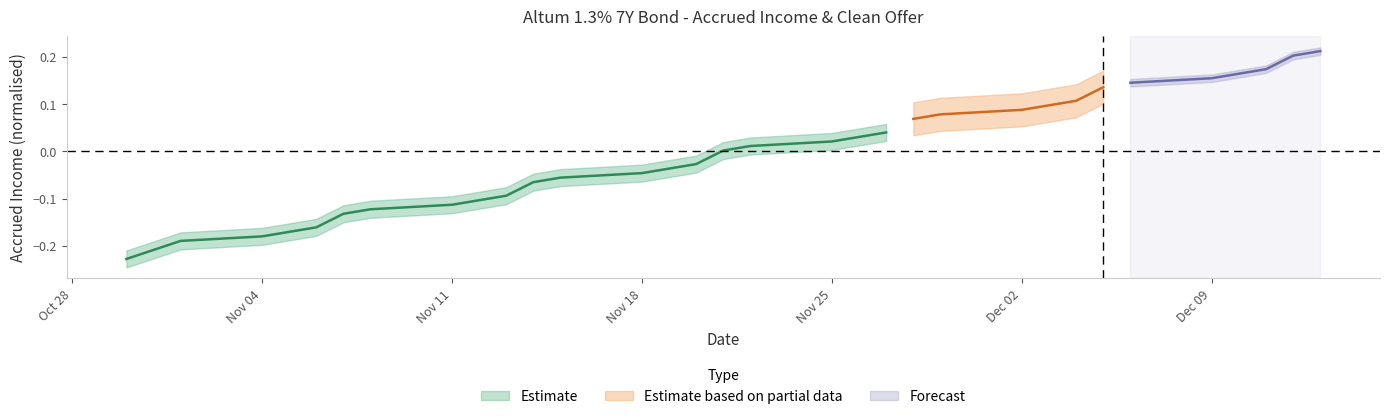

Rank the categories by value from lowest to highest.

2024-10-30, 2024-11-01, 2024-11-04, 2024-11-05, 2024-11-06, 2024-11-07, 2024-11-08, 2024-11-11, 2024-11-12, 2024-11-13, 2024-11-14, 2024-11-15, 2024-11-18, 2024-11-19, 2024-11-20, 2024-11-21, 2024-11-22, 2024-11-25, 2024-11-26, 2024-11-27